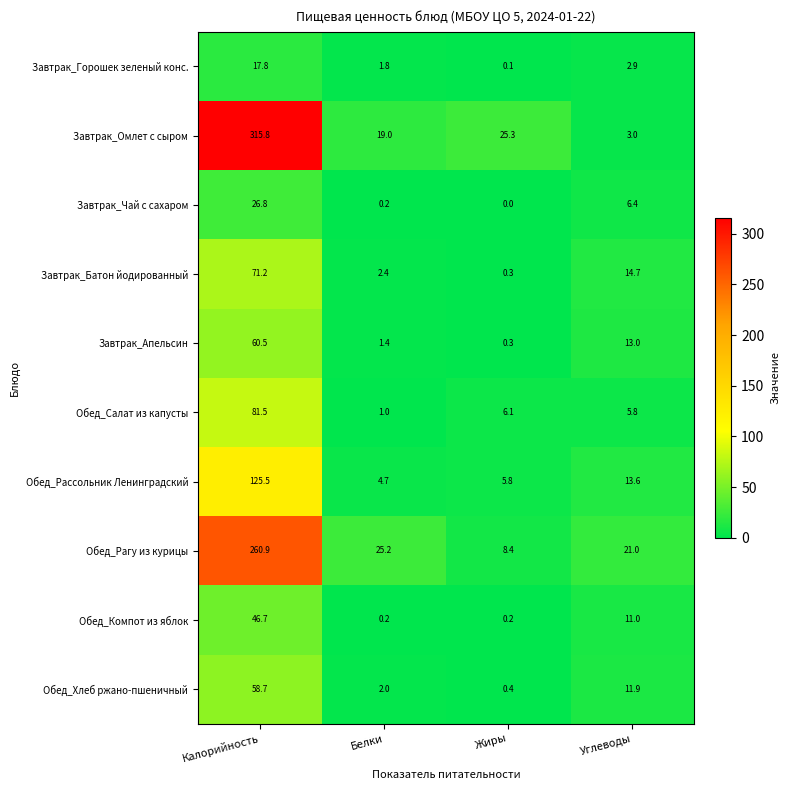

What is the difference between the second highest and minimum values in the Обед_Рагу из курицы series?

16.8